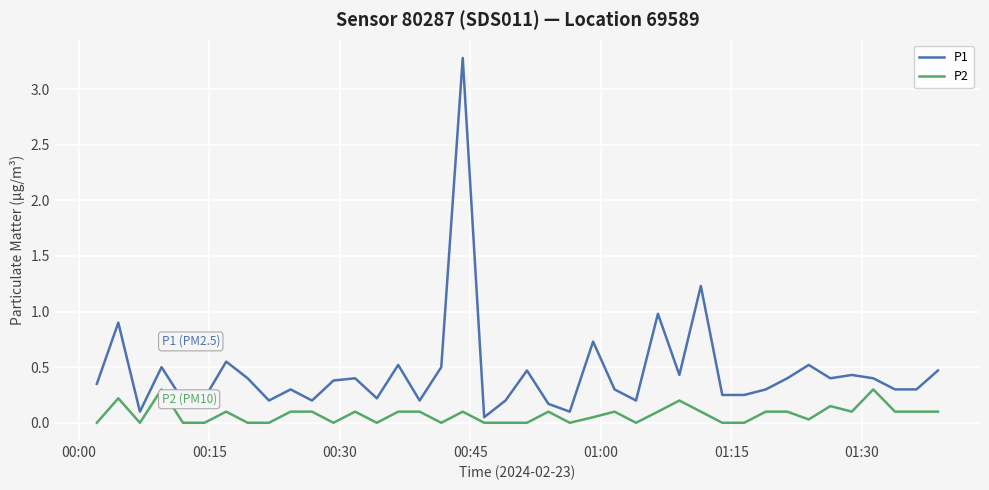

What are all the series names shown in the legend?

P1, P2